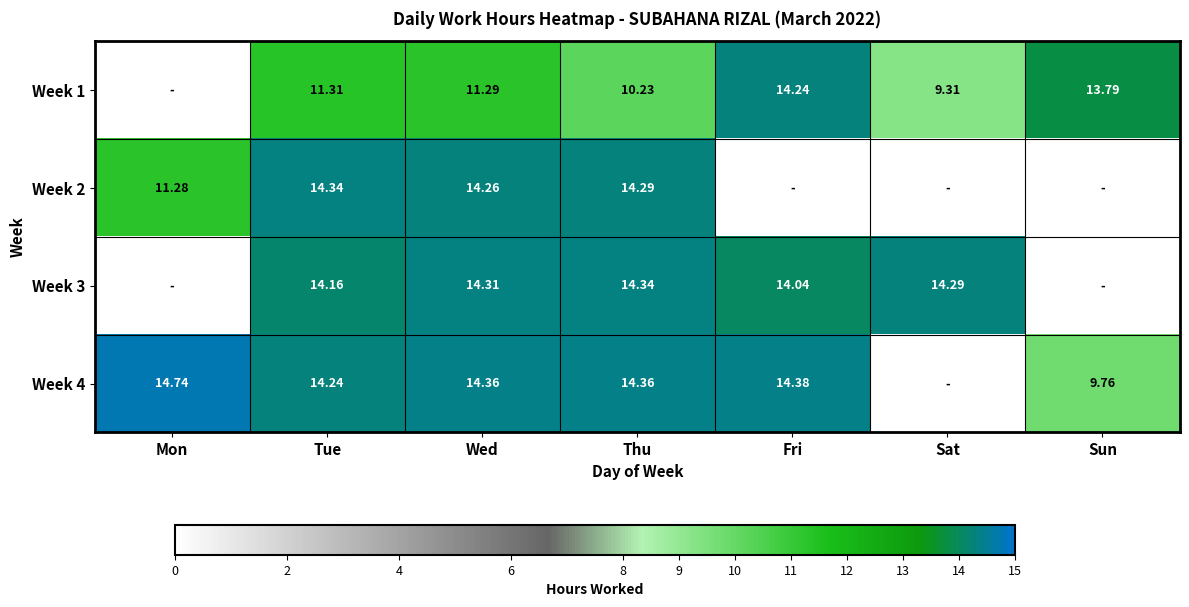

What is the maximum value shown in the chart?

14.7